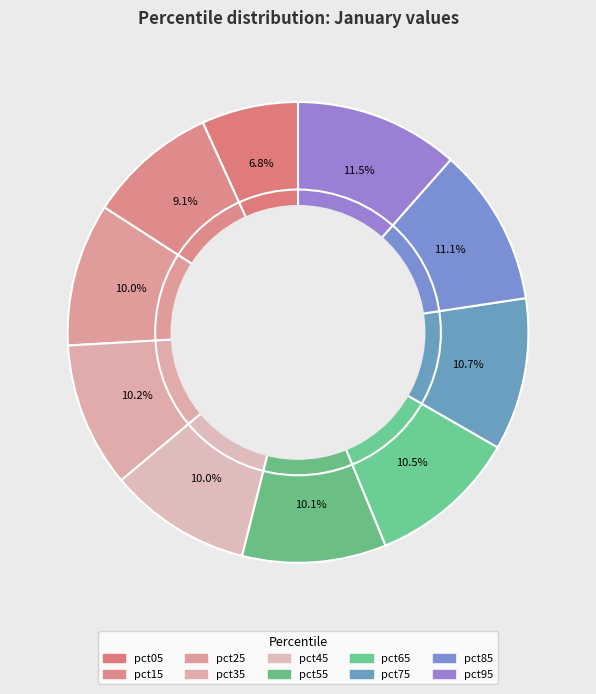

Combined, do pct95 and pct55 account for over 50%?

No